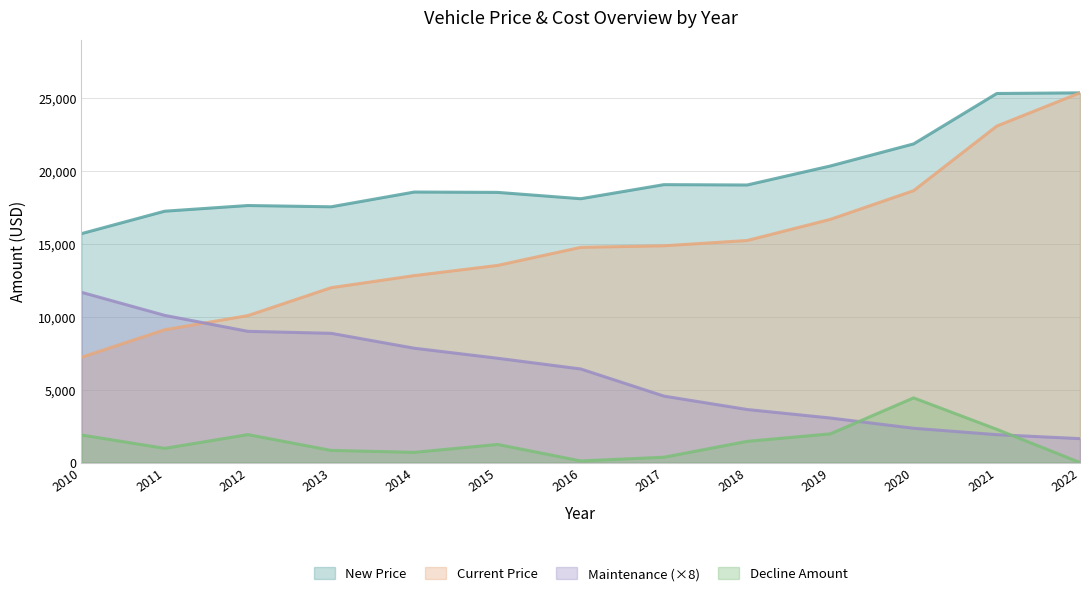

Is the value of Current Price at 2011 greater than the value of Decline Amount at 2020?

Yes